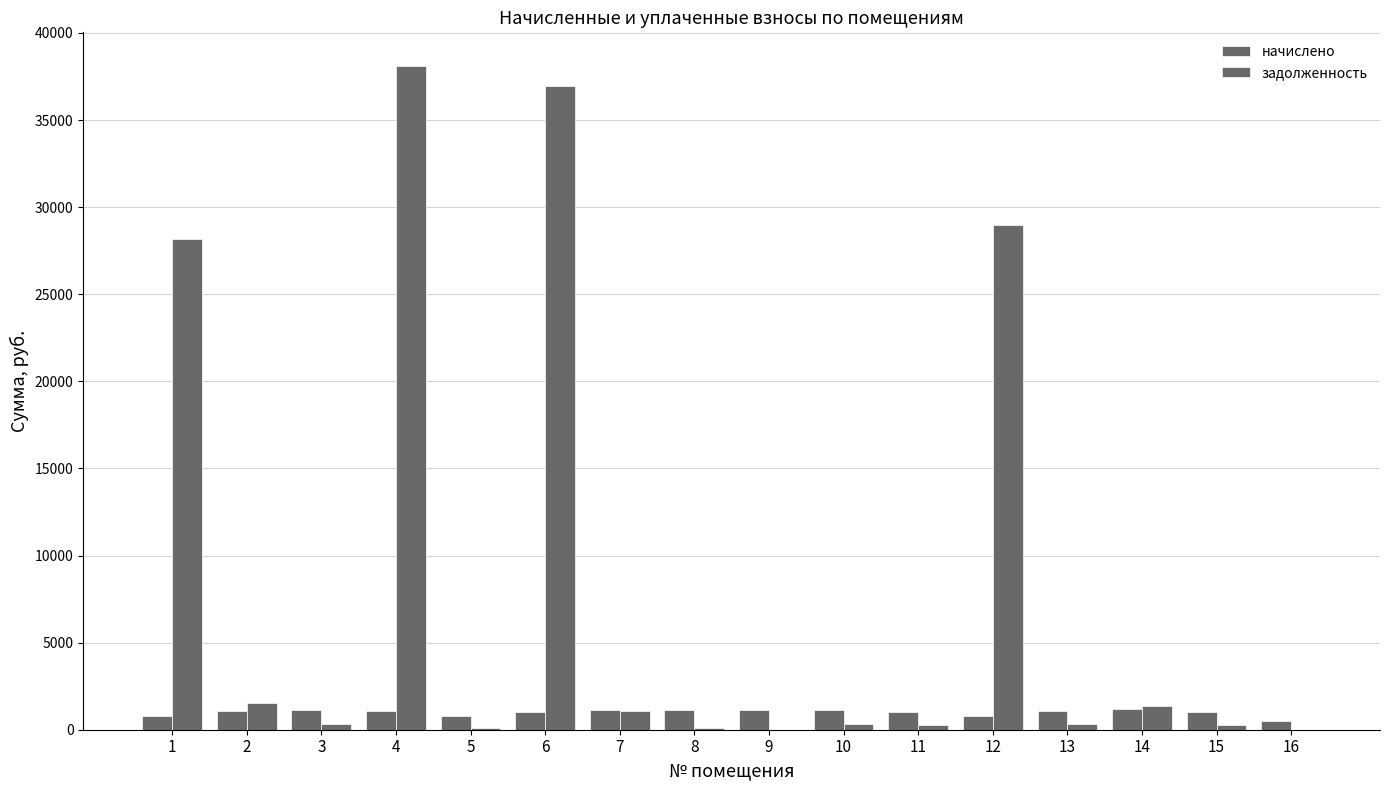

Are the bars horizontal?

No